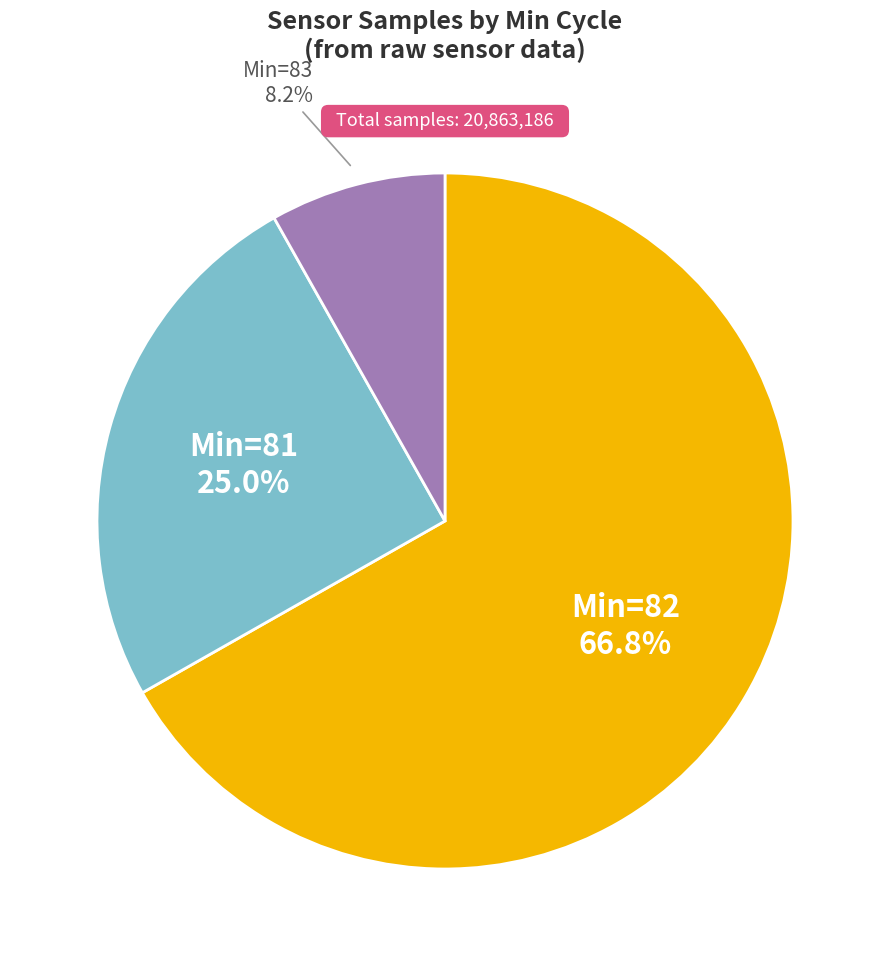

Is there any slice that represents more than half of the pie?

Yes